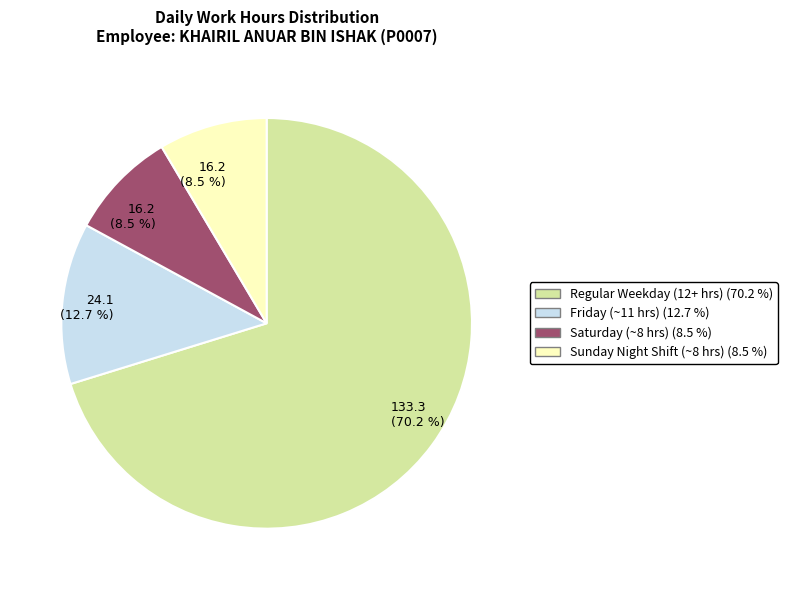

How many segments does this pie chart have?

4